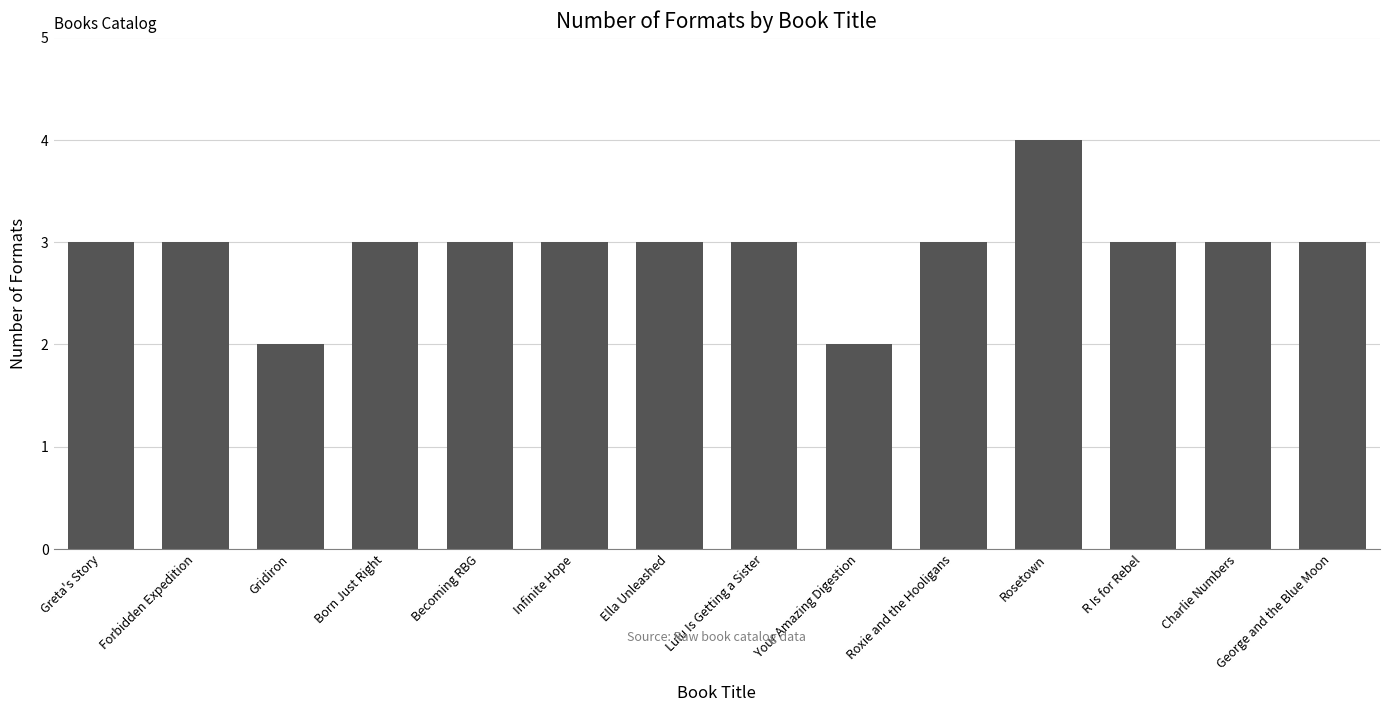

What is the label of the 4th bar from the right?

Rosetown